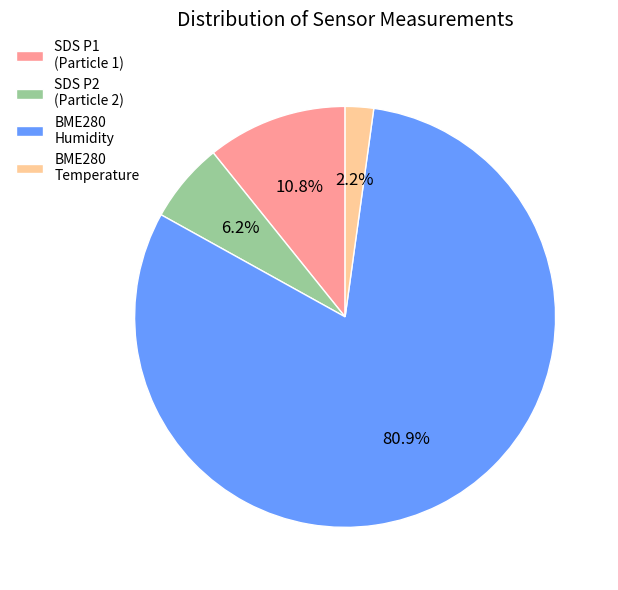

Which category has the smallest portion of the pie?

BME280 Temperature